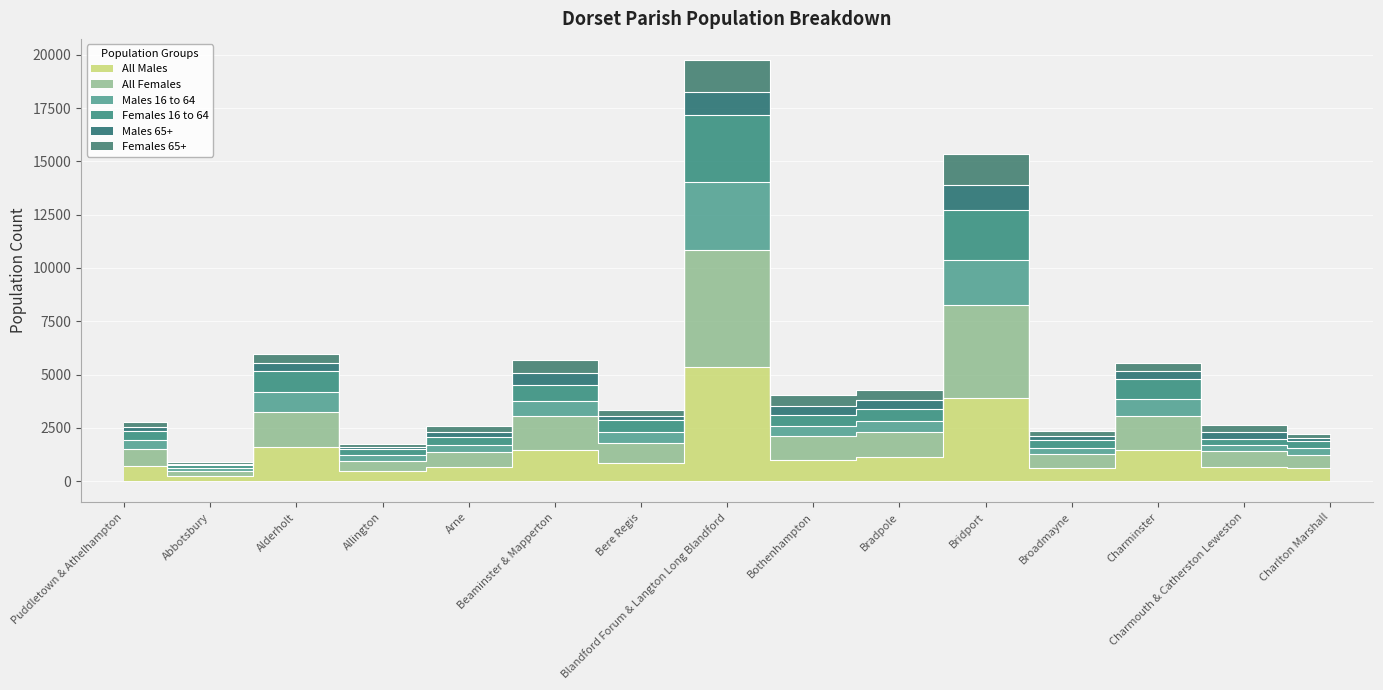

At which label is All Males closest to 2782?

Bridport